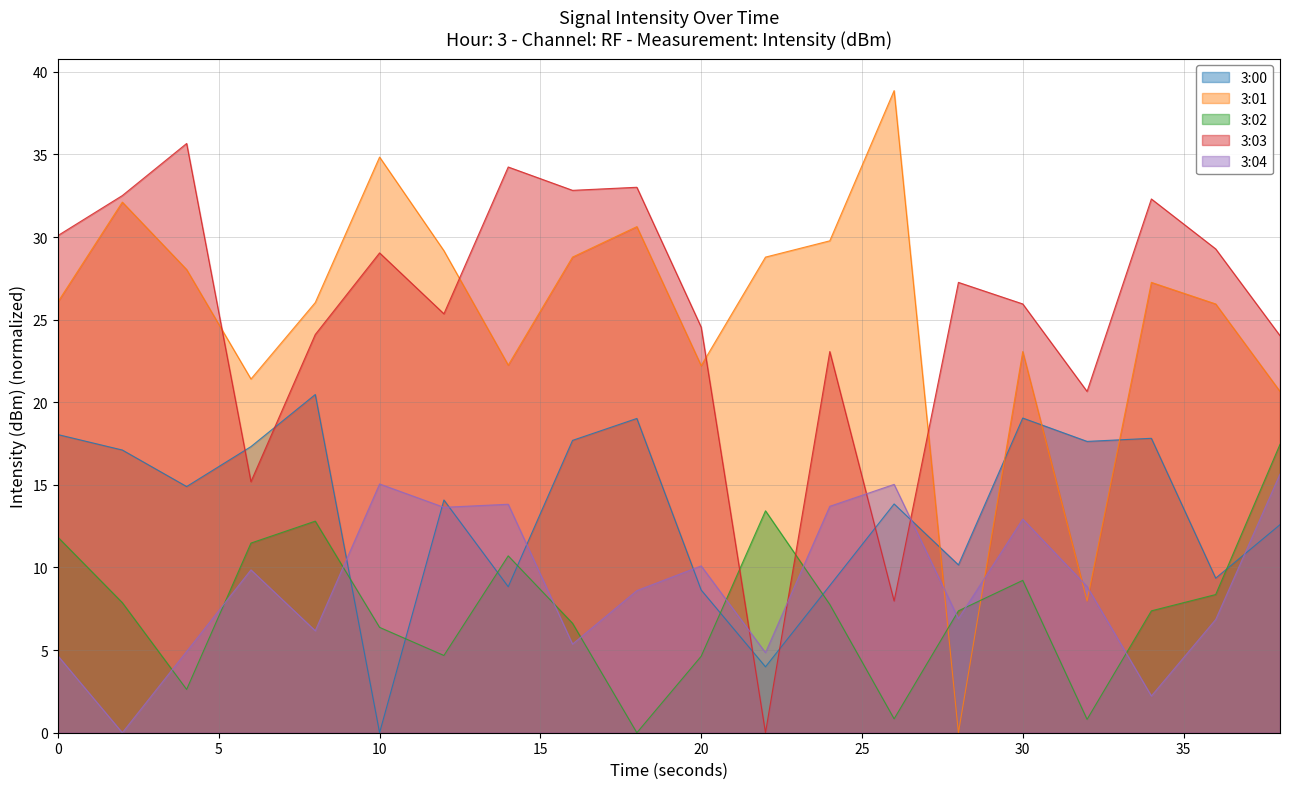

What is the value of the 3:00 point at the 17th from the left?

17.6